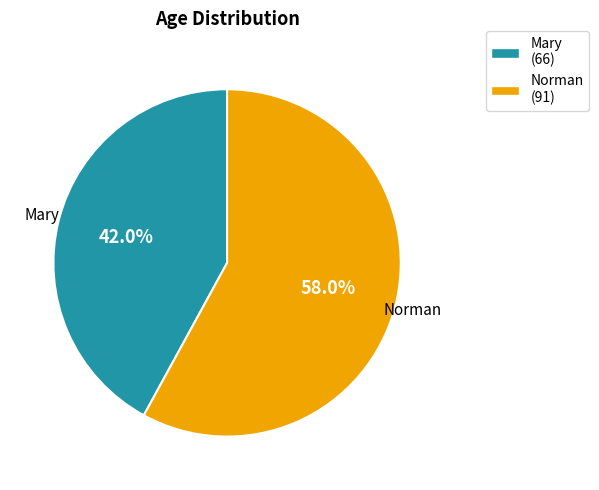

The Norman slice represents 49% of the pie. True or false?

False